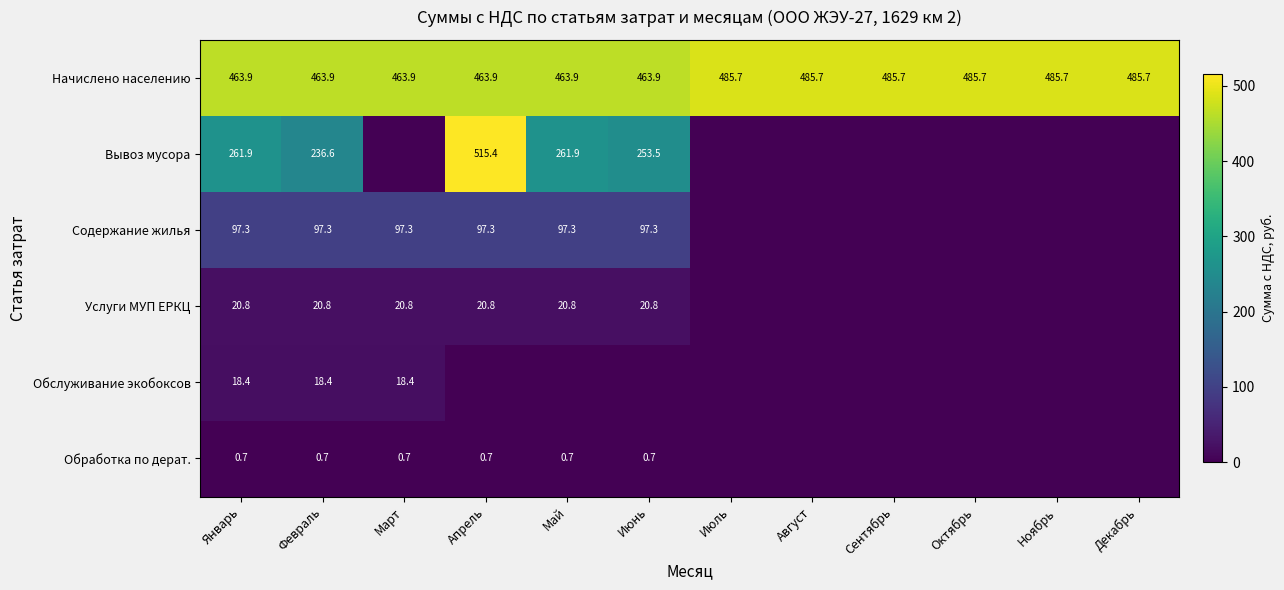

What is the sum of the Начислено населению values at Январь and Февраль?

927.8